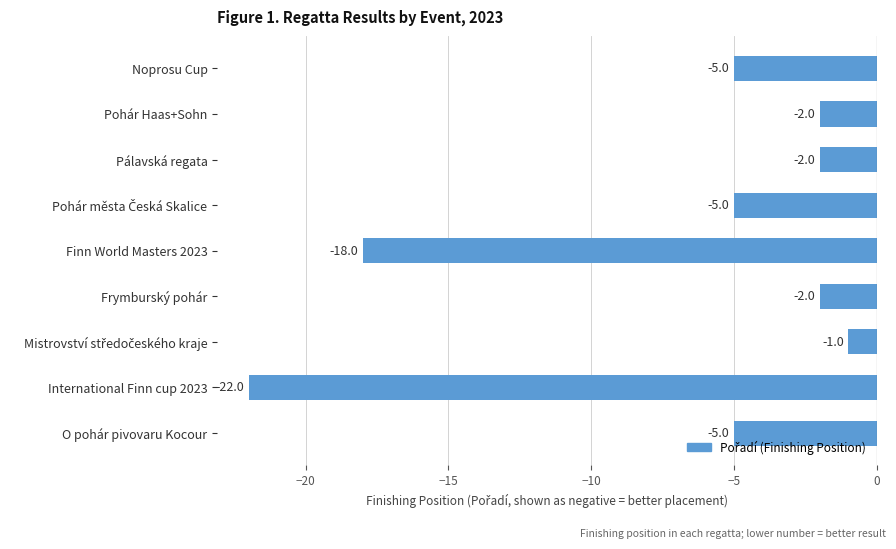

The chart shows a value of -4 at Finn World Masters 2023. True or false?

False